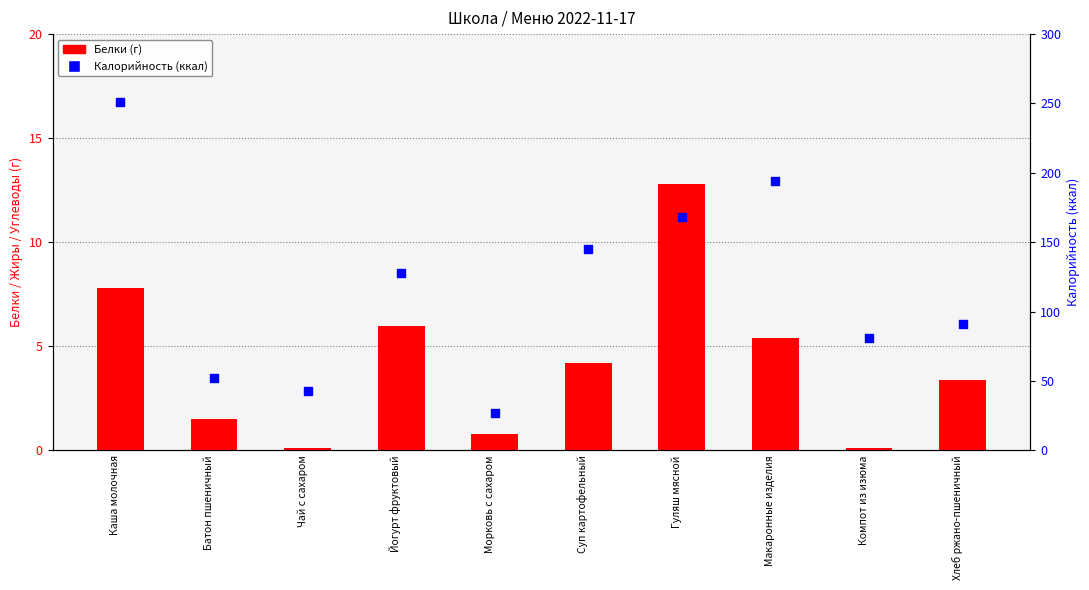

What is the total value across all series at Хлеб ржано-пшеничный?

94.4